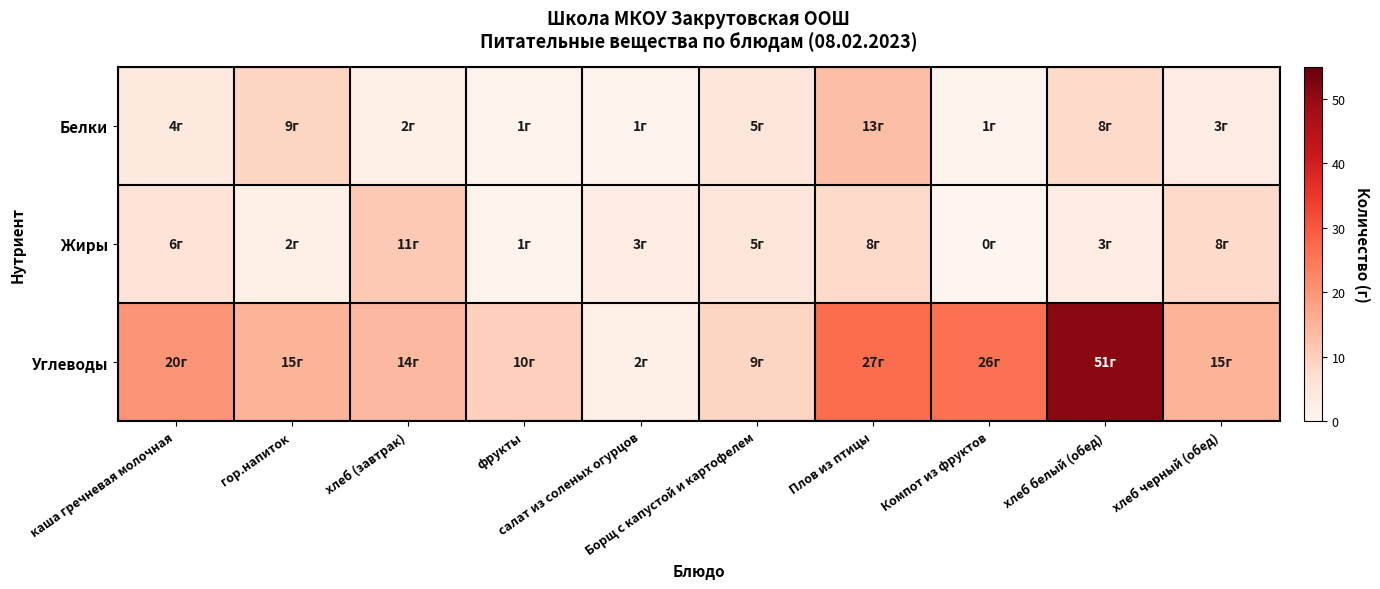

Reading left to right, list all the values displayed in this chart.

Белки: каша гречневая молочная=4	гор.напиток=9	хлеб (завтрак)=2	фрукты=1	салат из соленых огурцов=1	Борщ с капустой и картофелем=5	Плов из птицы=13	Компот из фруктов=1	хлеб белый (обед)=8	хлеб черный (обед)=3
Жиры: каша гречневая молочная=6	гор.напиток=2	хлеб (завтрак)=11	фрукты=1	салат из соленых огурцов=3	Борщ с капустой и картофелем=5	Плов из птицы=8	Компот из фруктов=0	хлеб белый (обед)=3	хлеб черный (обед)=8
Углеводы: каша гречневая молочная=20	гор.напиток=15	хлеб (завтрак)=14	фрукты=10	салат из соленых огурцов=2	Борщ с капустой и картофелем=9	Плов из птицы=27	Компот из фруктов=26	хлеб белый (обед)=51	хлеб черный (обед)=15